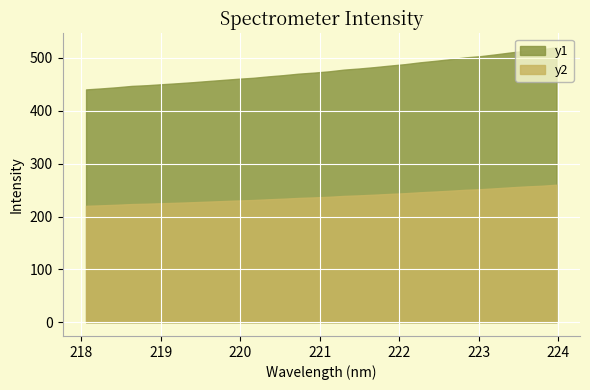

Reading right to left, extract all data points from this chart.

y1: 520.4	516.4	513.9	510.6	506.9	503.5	501.2	497.7	494.6	491.8	488.3	485.6	482.7	480.1	478.0	474.7	472.3	470.3	467.5	465.2	462.5	460.7	458.5	456.4	454.1	452.2	450.4	448.5	447.1	444.5	442.4	440.5
y2: 260.2	258.2	257.0	255.3	253.5	251.8	250.6	248.9	247.3	245.9	244.1	242.8	241.4	240.1	239.0	237.4	236.2	235.2	233.8	232.6	231.2	230.3	229.2	228.2	227.1	226.1	225.2	224.2	223.6	222.3	221.2	220.3